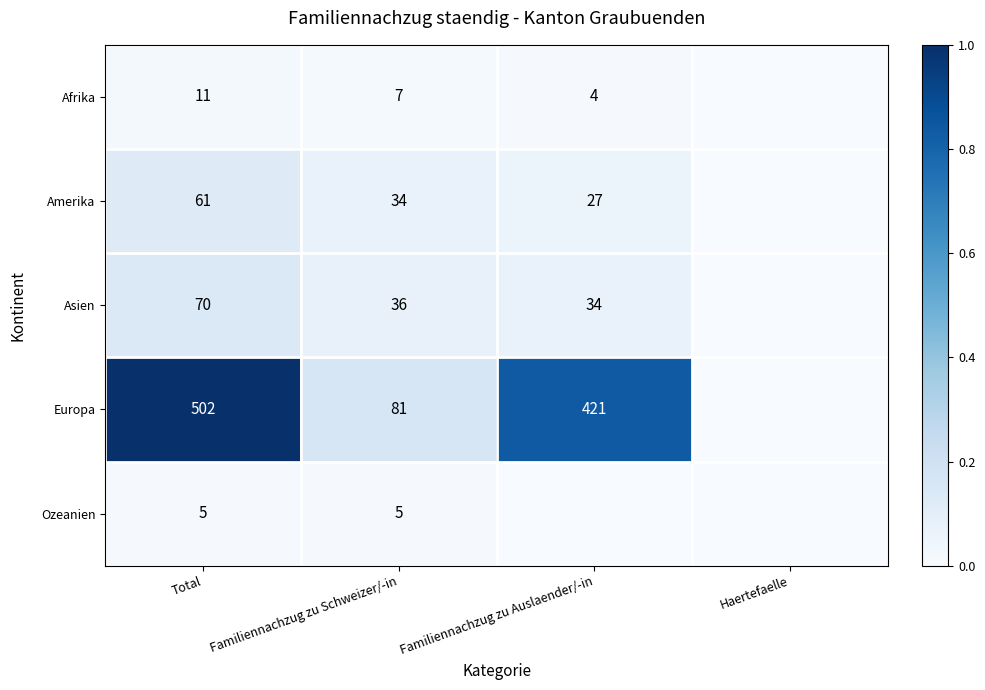

True or false: Asien has a value of 36 at Familiennachzug zu Schweizer/-in.

True